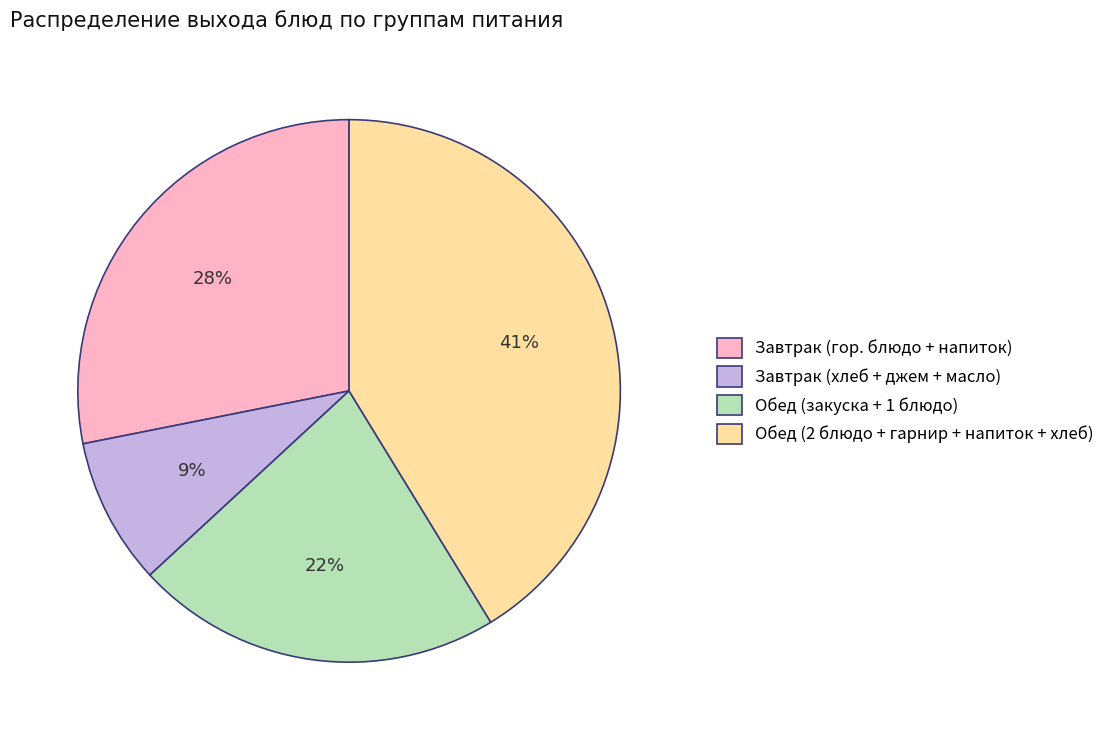

Is there any slice that represents more than half of the pie?

No